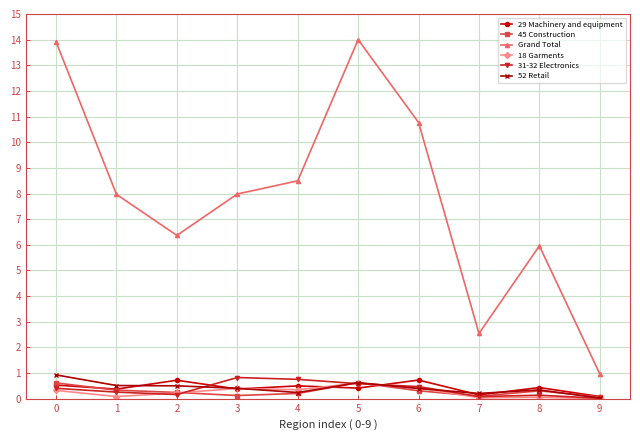

Which series has the largest total across all categories?

Grand Total